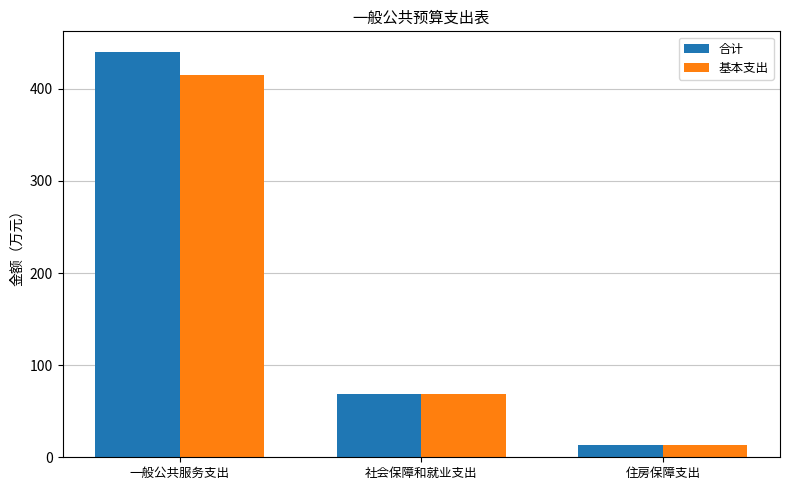

How many values in the 合计 series exceed 68?

2